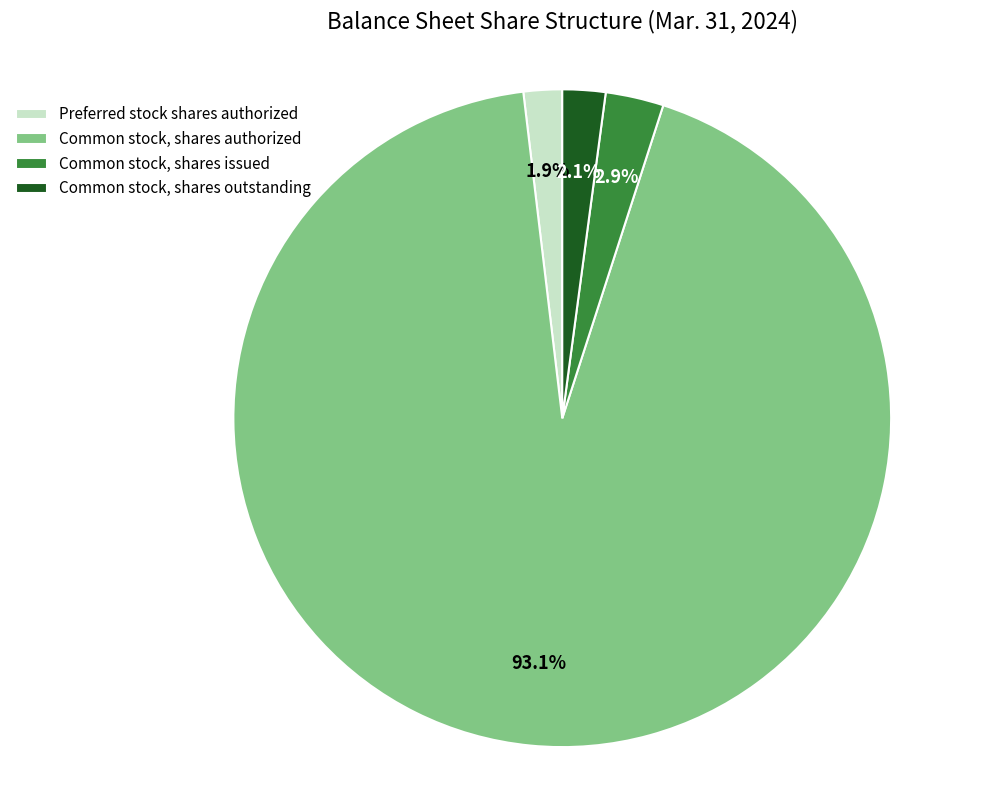

How many segments does this pie chart have?

4